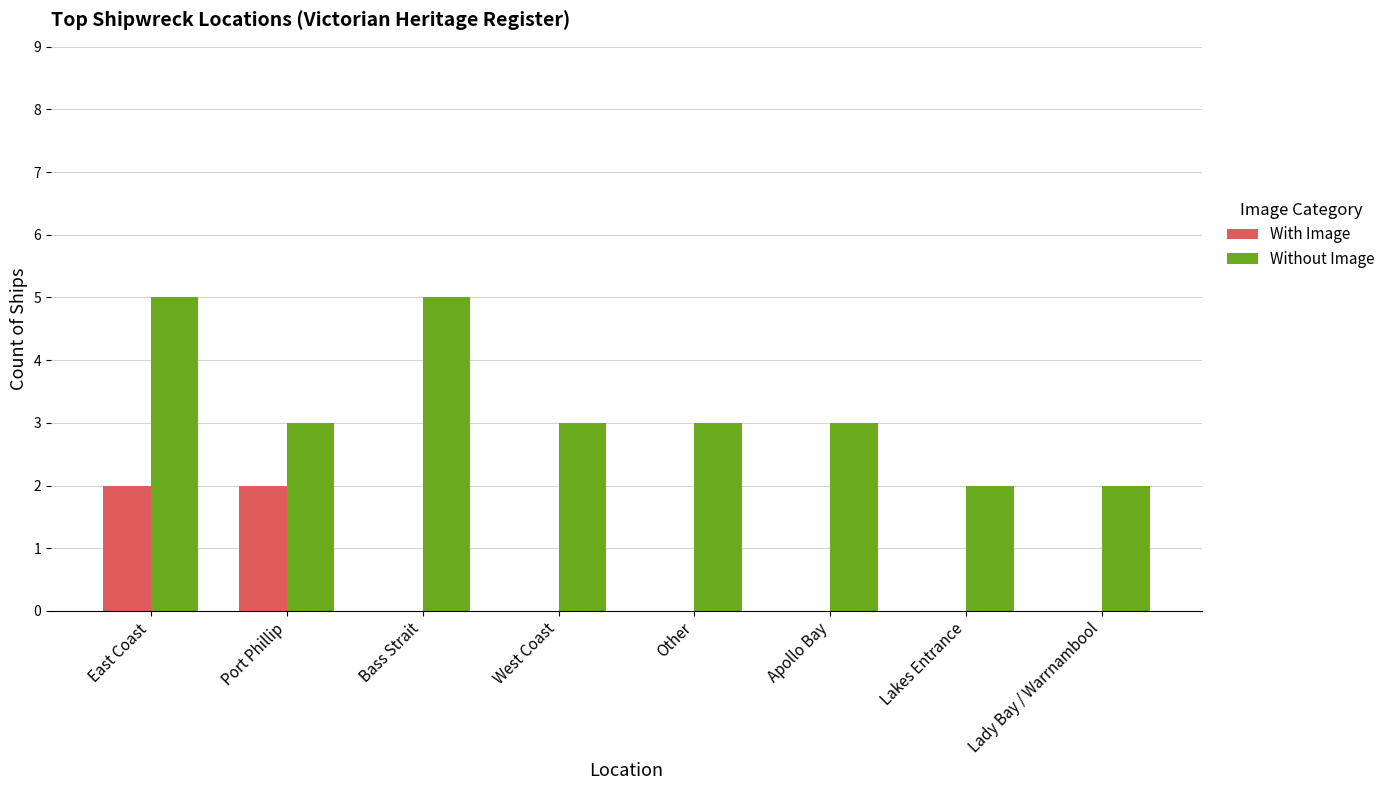

Are the bars grouped side by side (vs. stacked)?

Yes